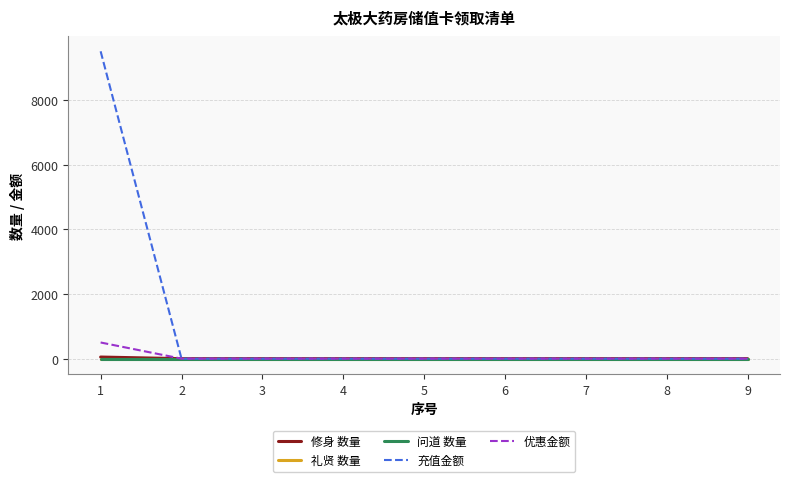

How many lines are shown in the chart?

5